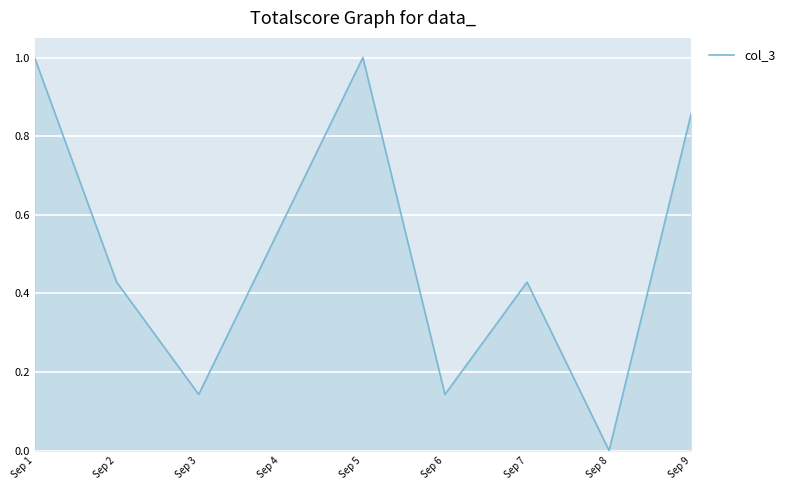

Which category has the lowest value across all series?

Sep 8